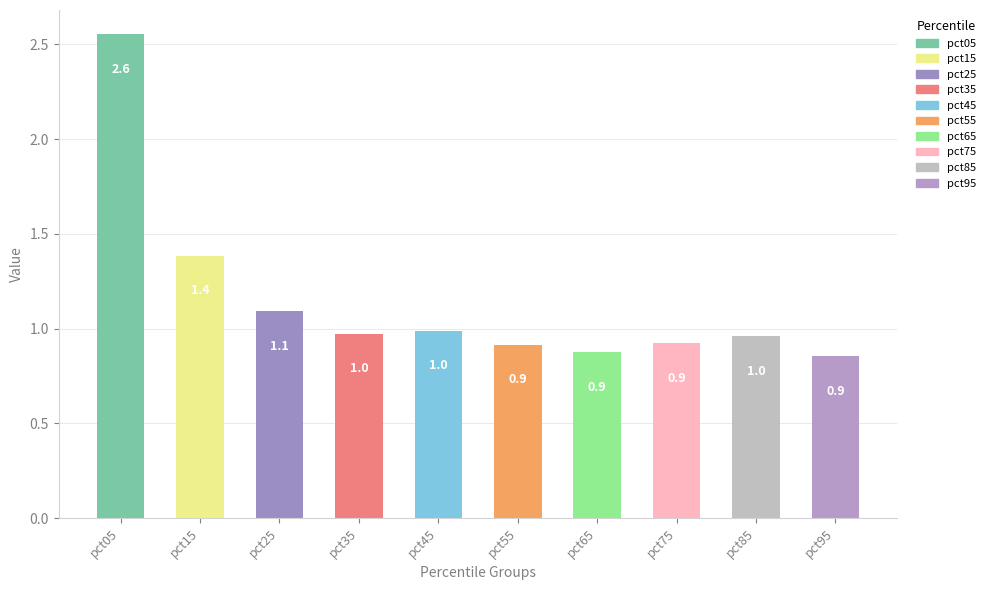

True or false: the data shows 0.9 at pct55.

True